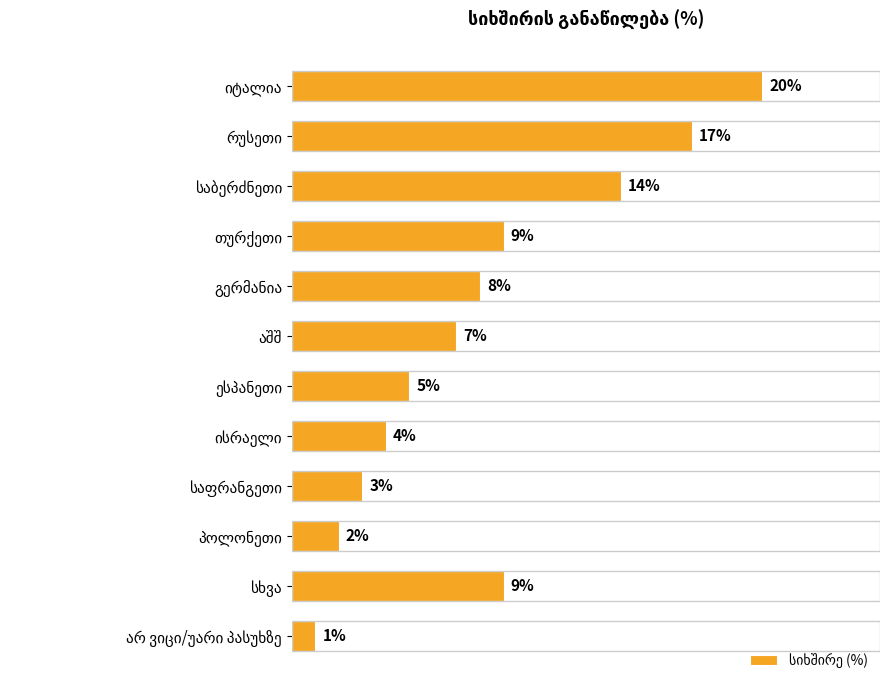

Are the bars horizontal?

Yes